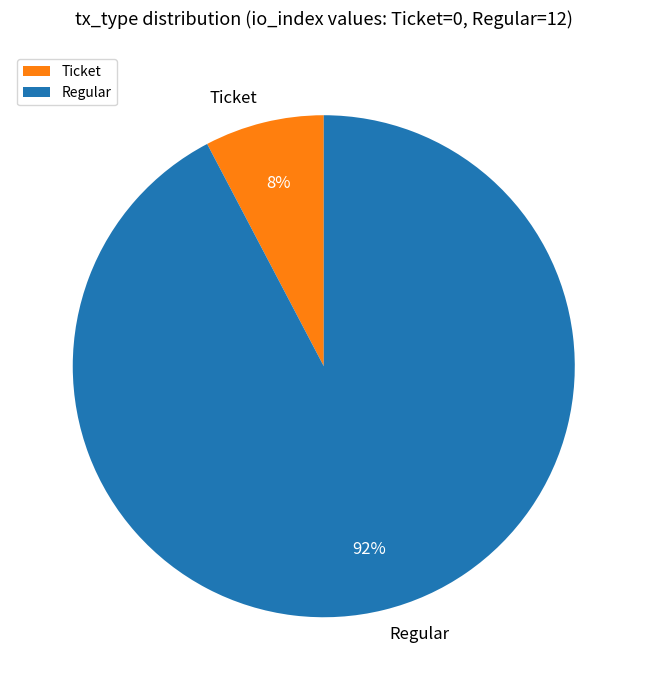

Which category has the smallest portion of the pie?

Ticket